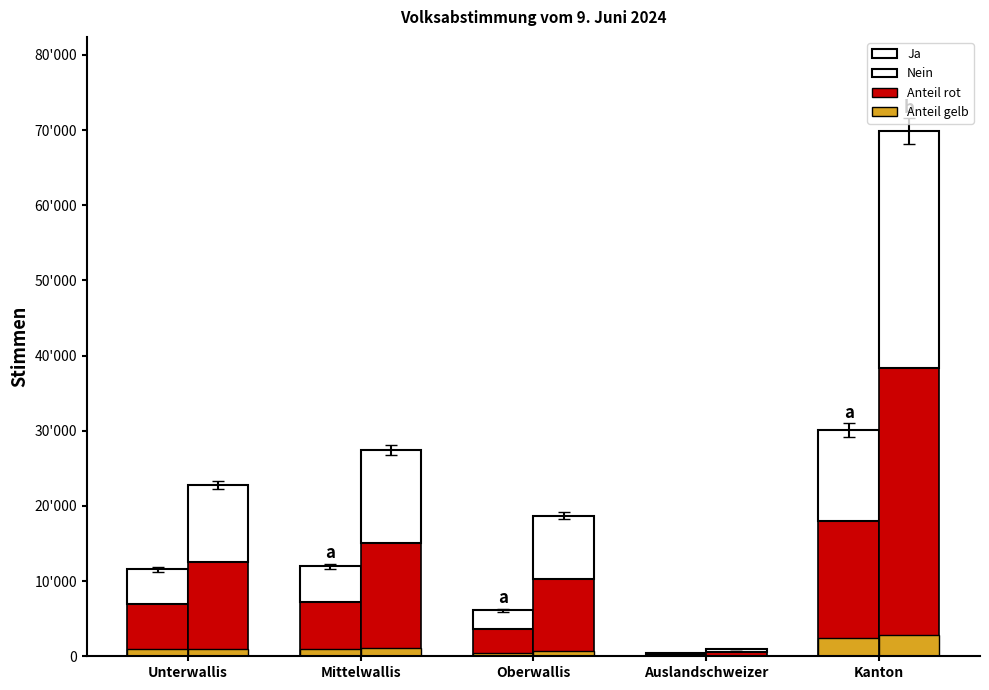

What is the label of the 2nd bar from the left?

Mittelwallis